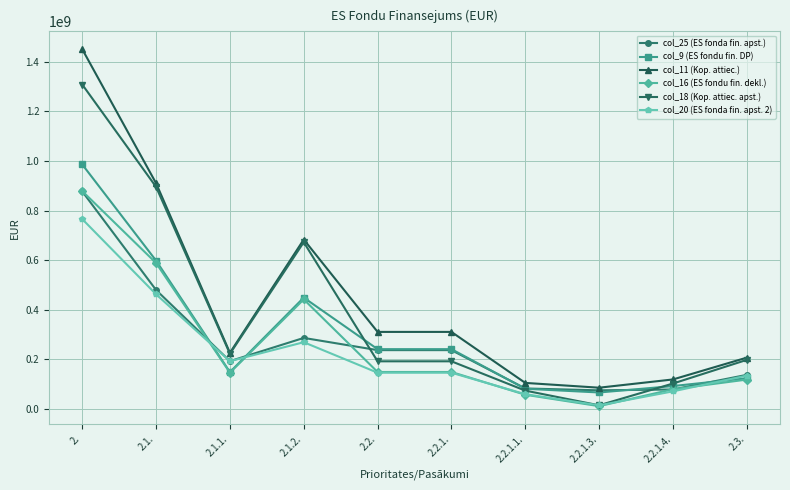

What is the highest value of the col_25 (ES fonda fin. apst.) series?

877084973.3